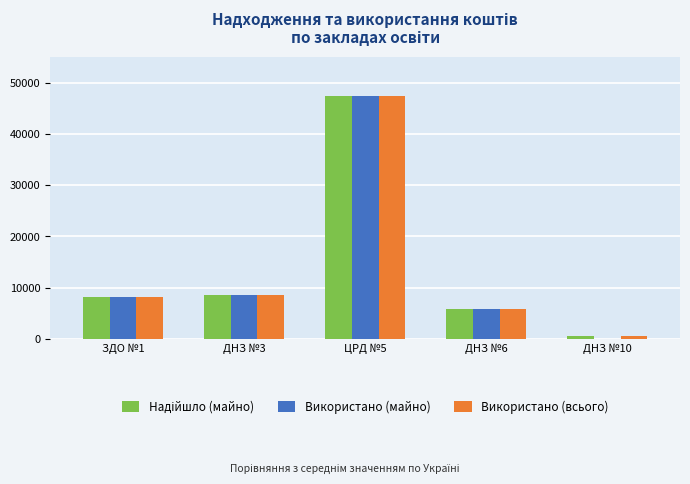

At which category does the chart reach its peak across all series?

ЦРД №5